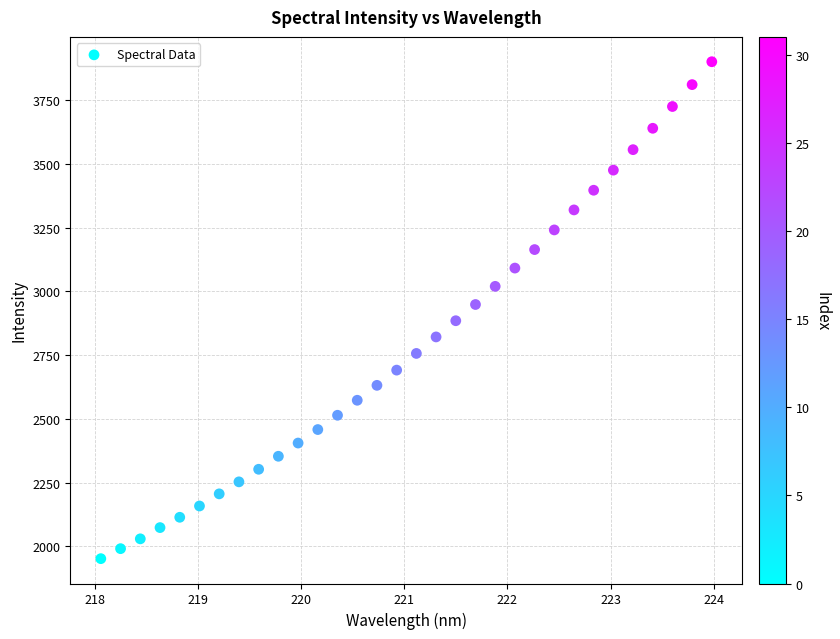

What is the range of X values (max minus min)?

5.9